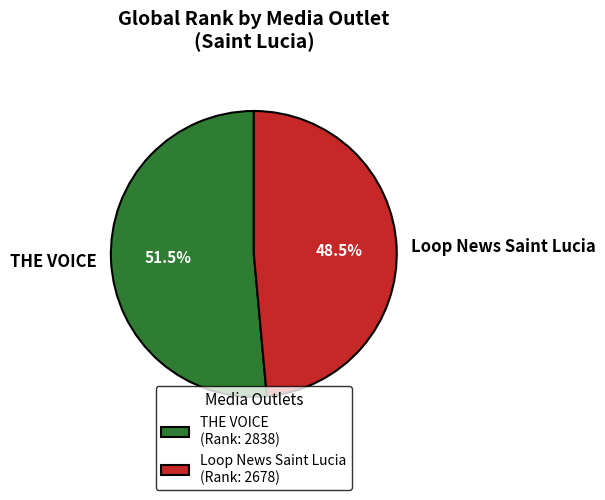

Does any single category account for the majority?

Yes